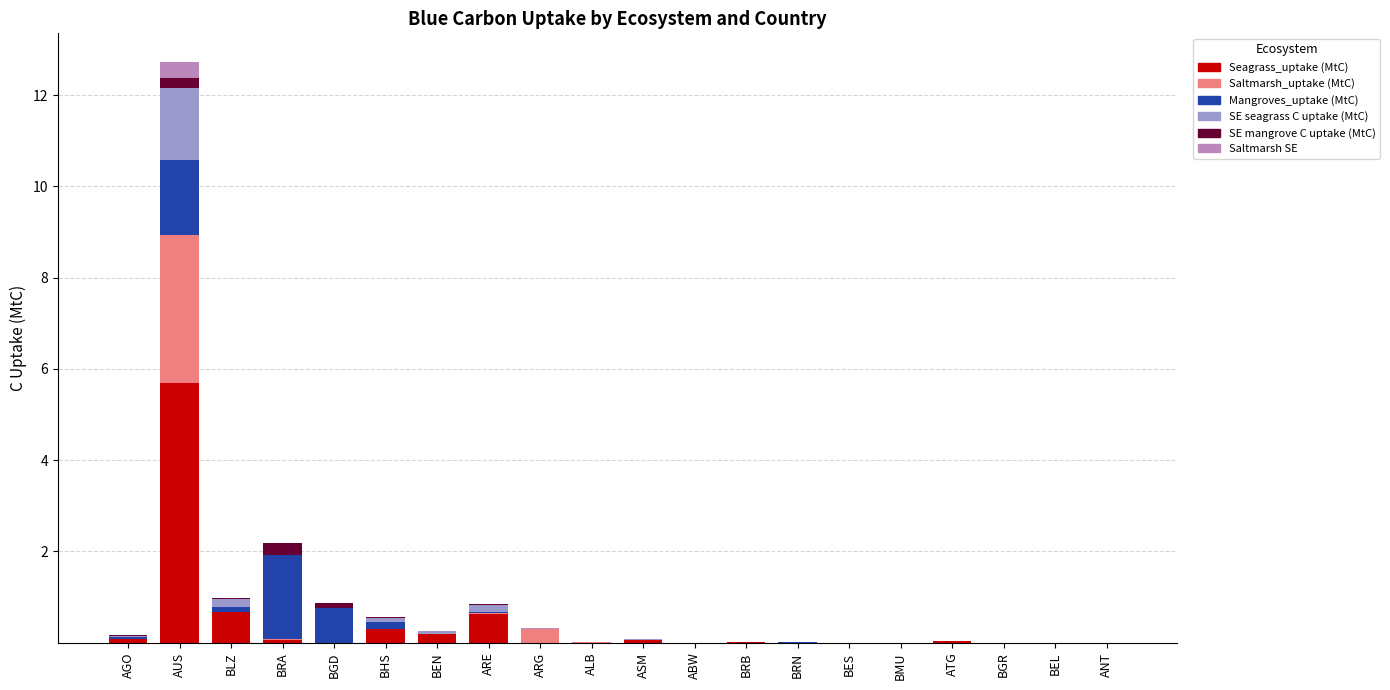

Are the bars horizontal?

No